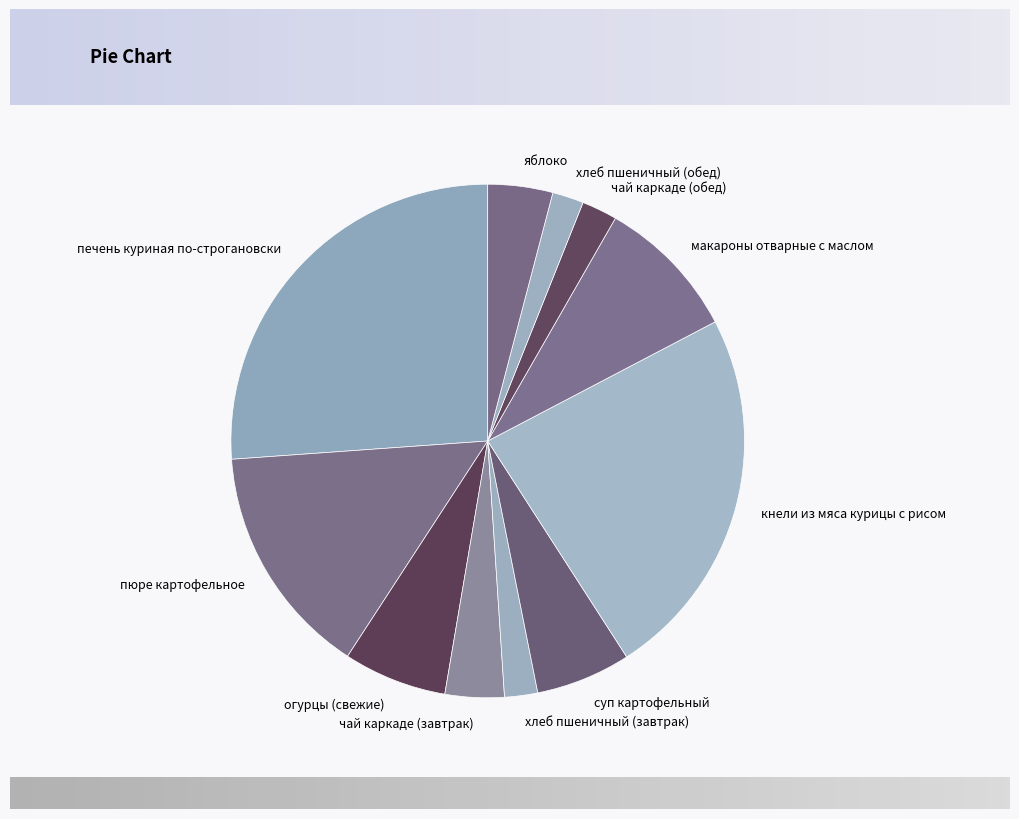

Which slice is the largest?

печень куриная по-строгановски